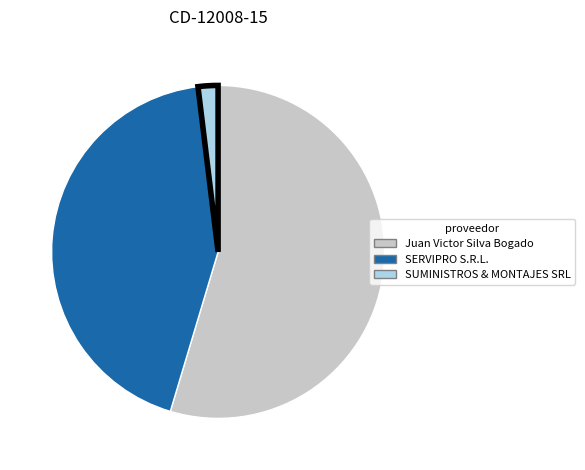

How many segments does this pie chart have?

3